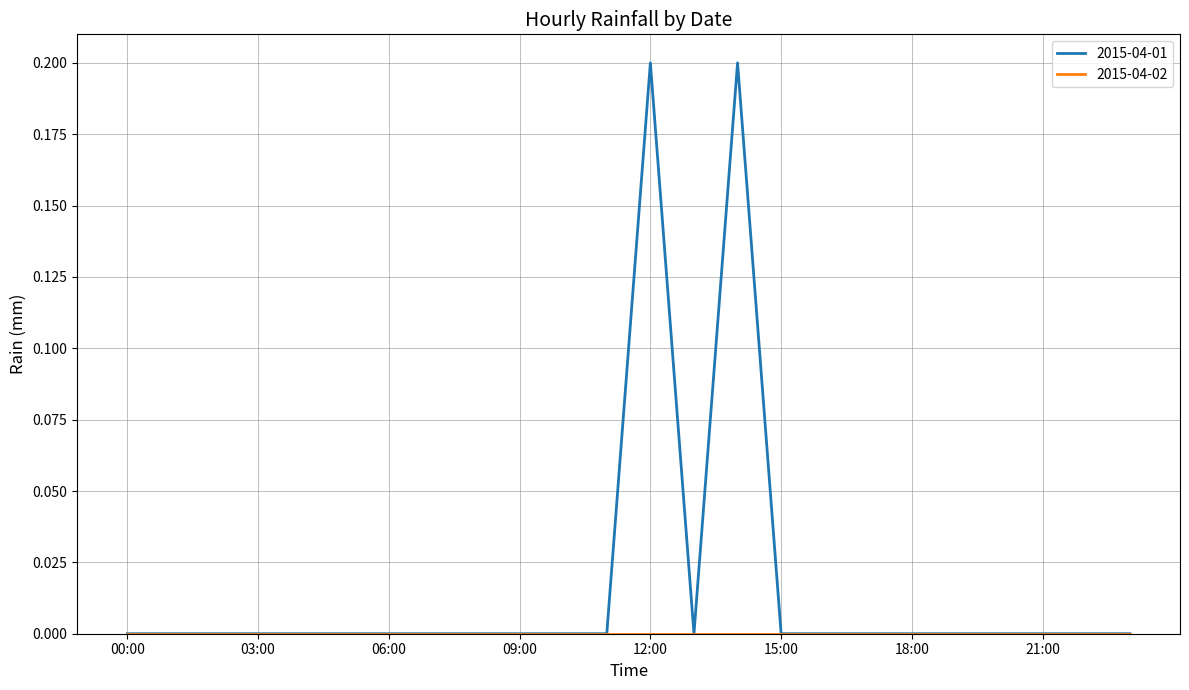

Which series has the largest range (max minus min)?

2015-04-01